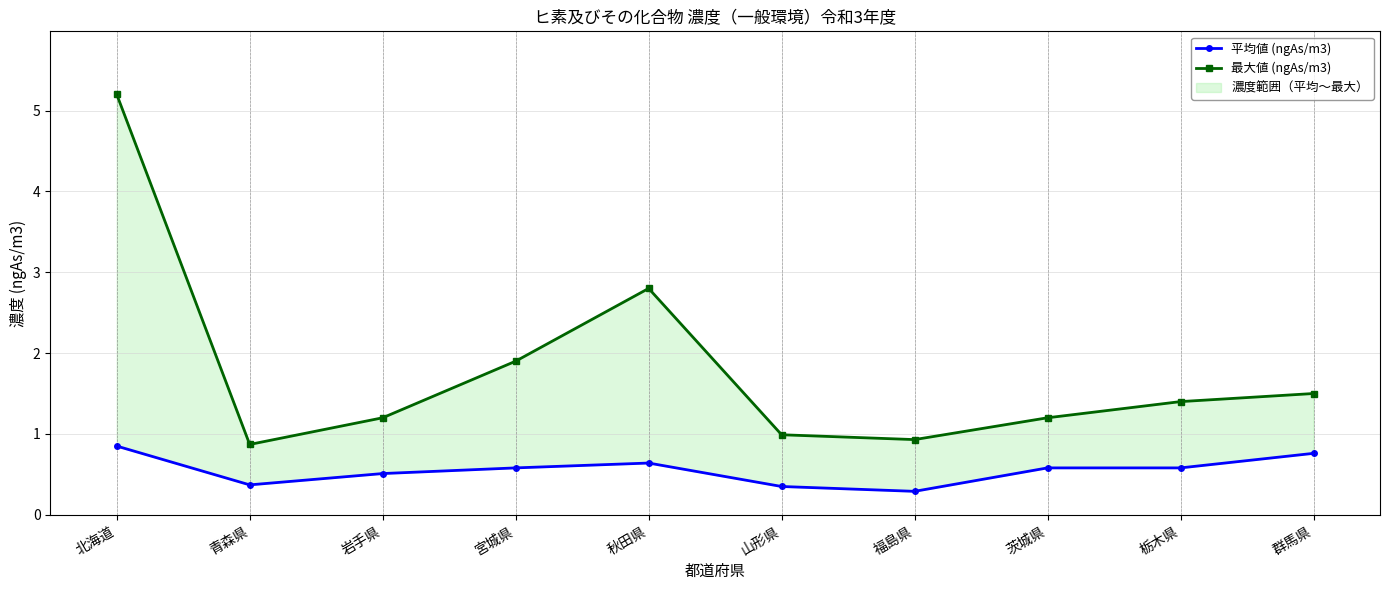

What is the difference between the 最大値 (ngAs/m3) values at 群馬県 and 青森県?

0.6